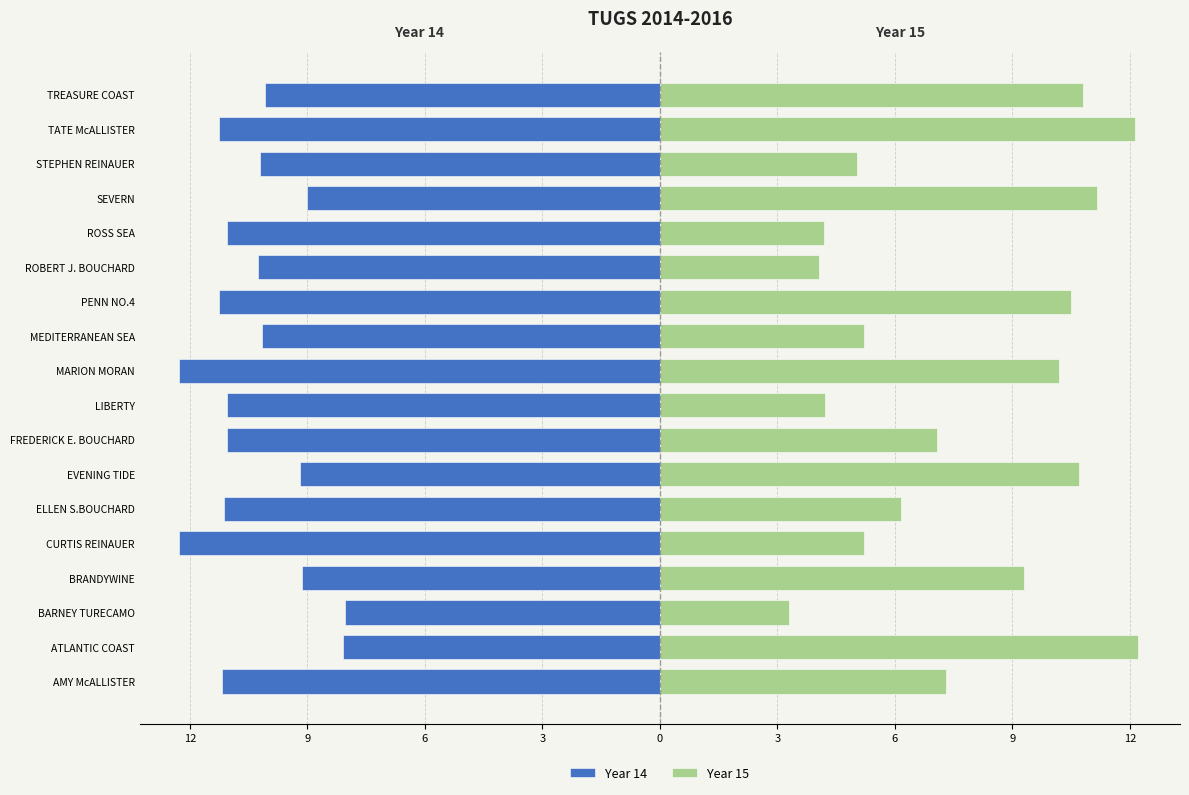

How many groups of bars are there?

18